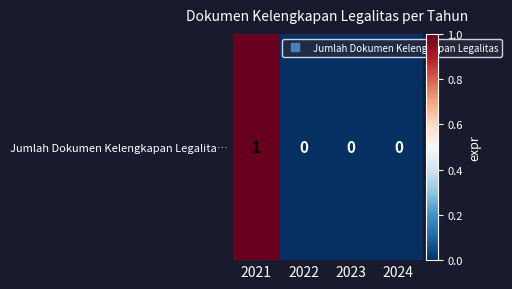

Reading left to right, extract all data points from this chart.

2021=1	2022=0	2023=0	2024=0